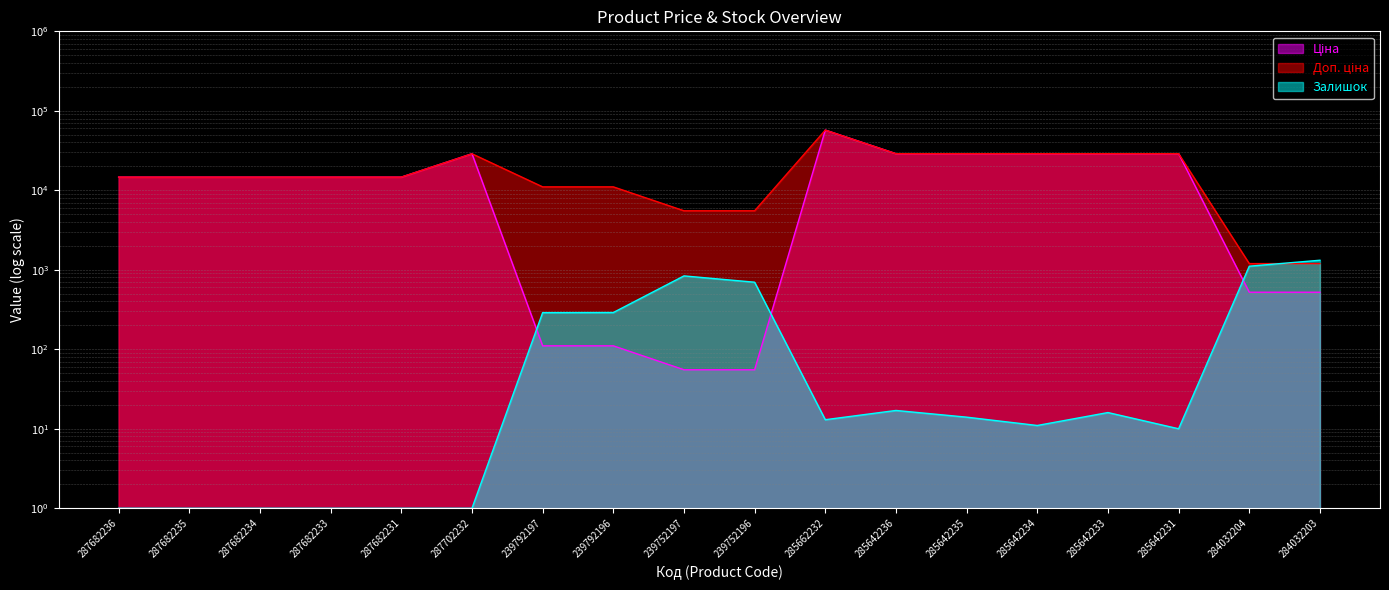

True or false: Доп. ціна and Ціна cross at least once.

False